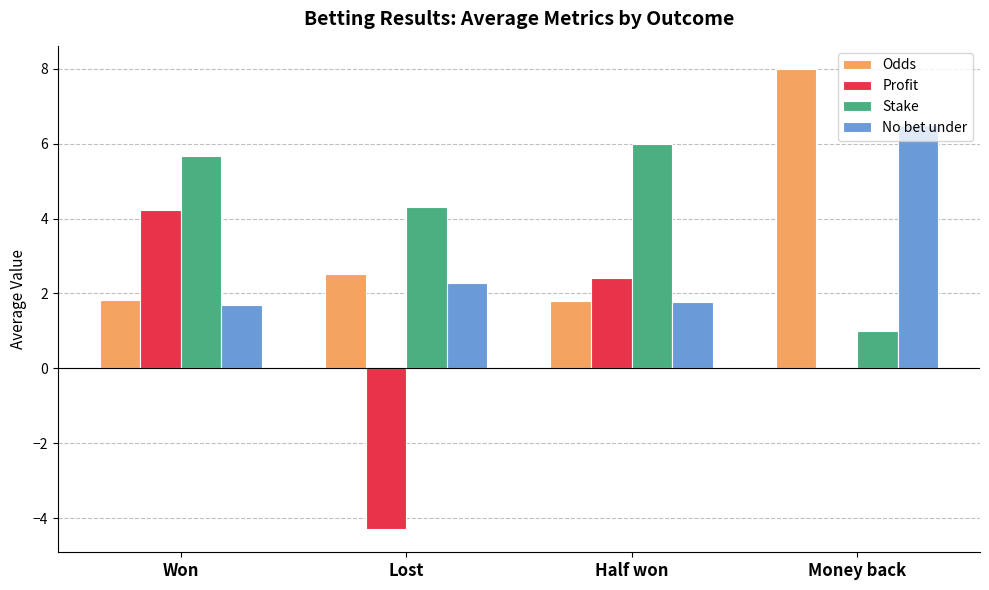

Is it true that Stake equals 5.7 at Won?

True